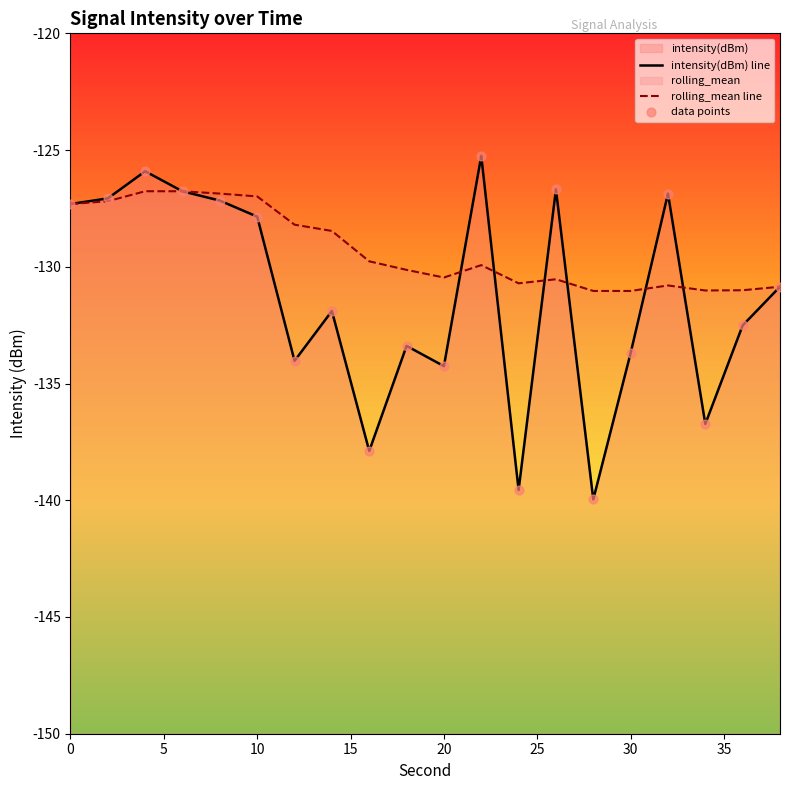

Which series has the largest total across all categories?

rolling_mean line